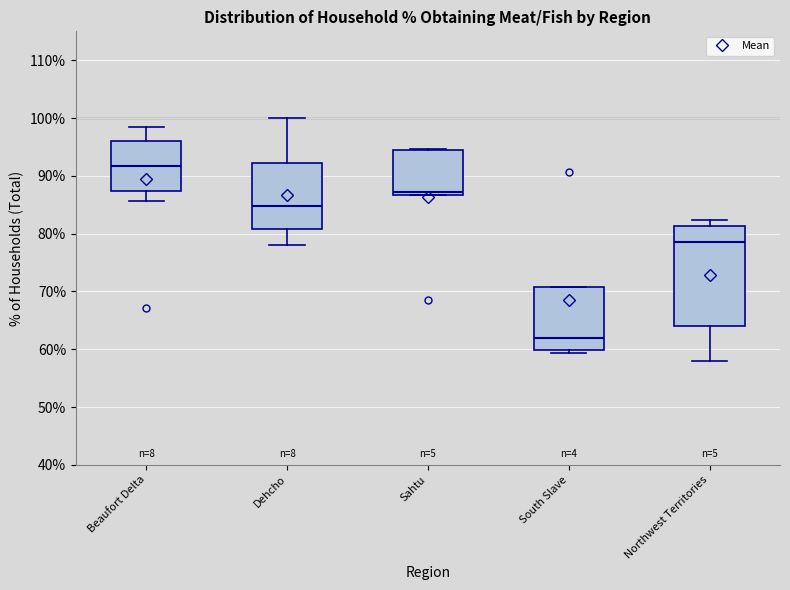

Where does the lower whisker of the box for Dehcho end on the y-axis? The values are not printed on the chart, so give them approximately, as read against the axis.

78